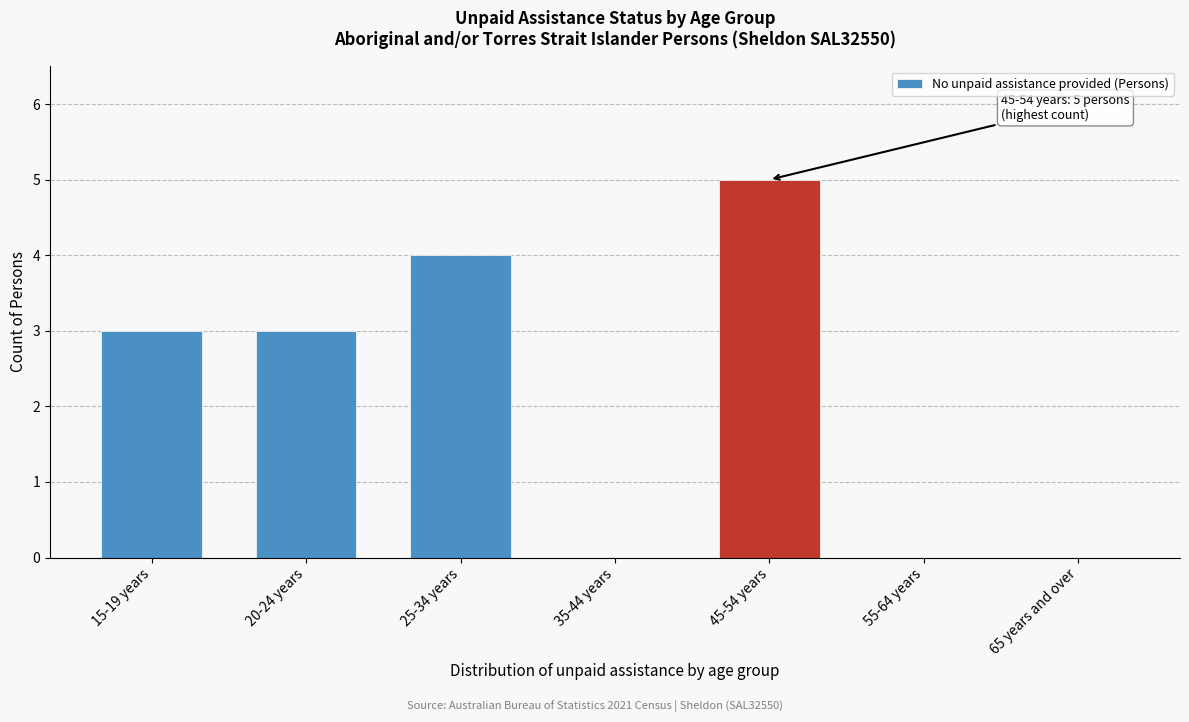

Reading right to left, list all the values displayed in this chart.

65 years and over=0	55-64 years=0	45-54 years=5	35-44 years=0	25-34 years=4	20-24 years=3	15-19 years=3